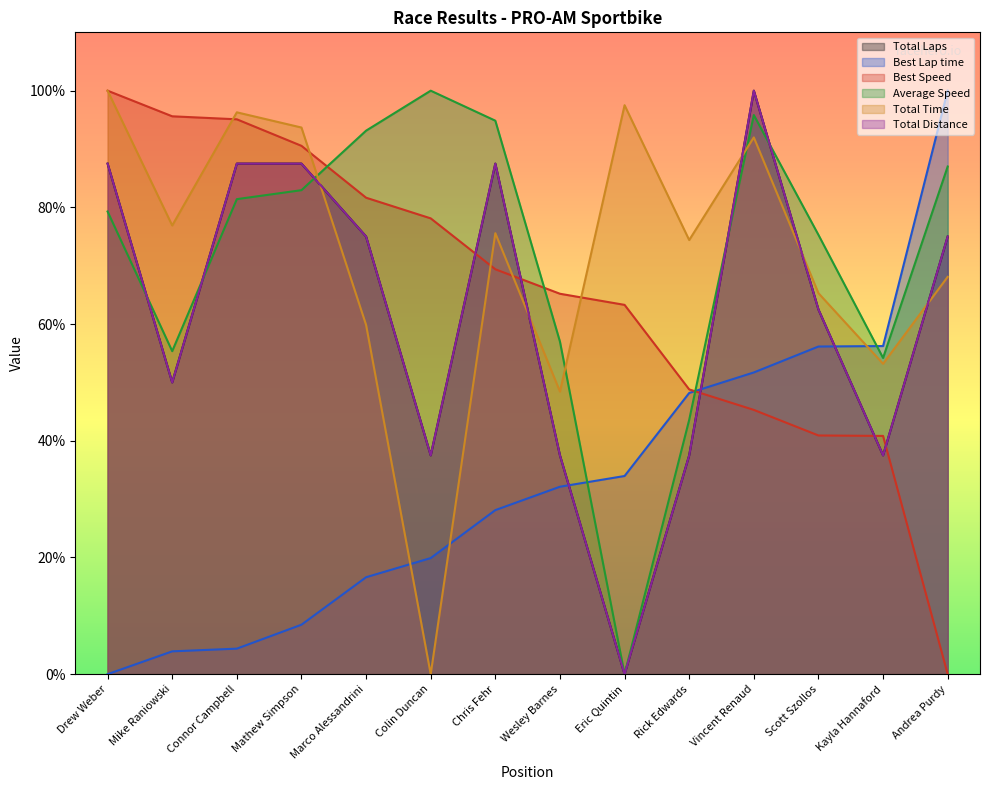

True or false: Total Time and Average Speed cross at least once.

True